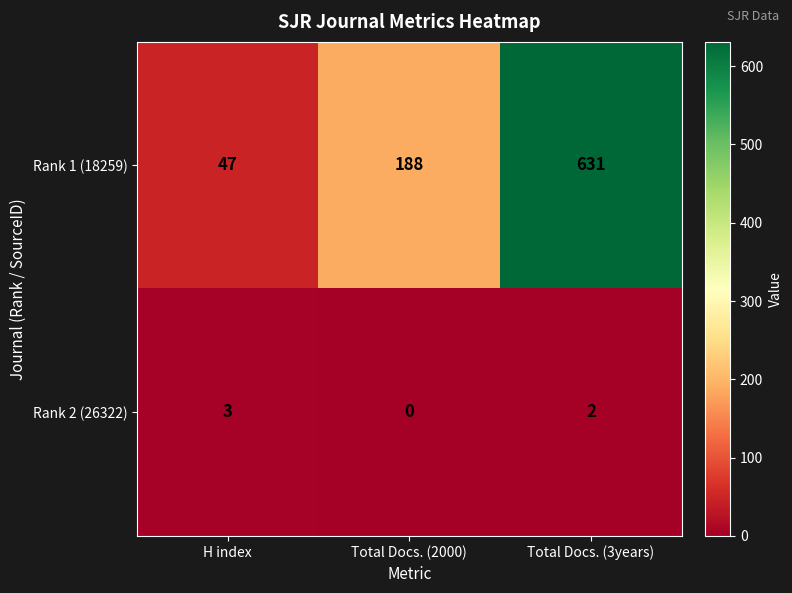

At which category is the sum across all series the highest?

Total Docs. (3years)